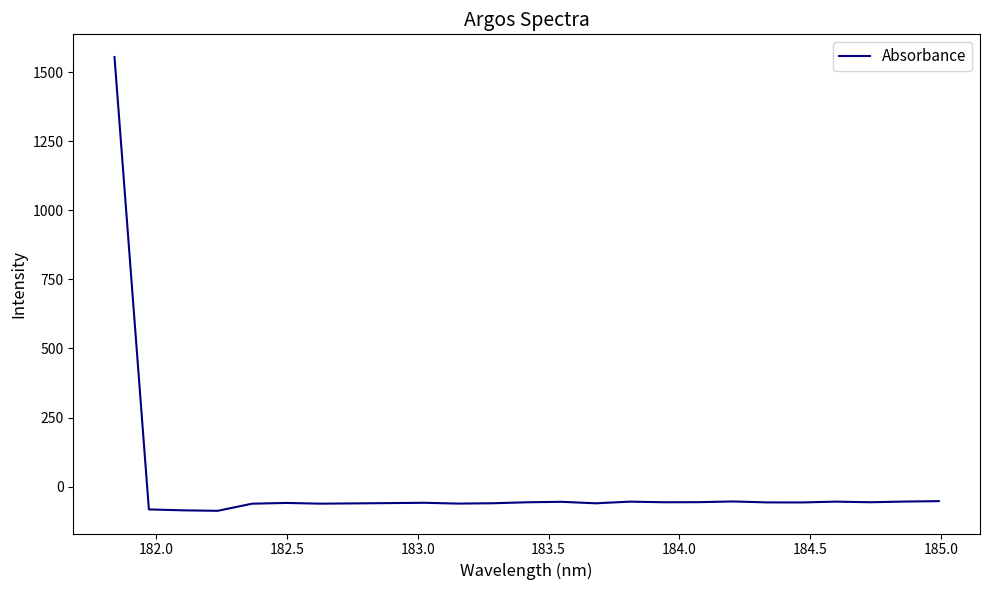

What is the smallest value displayed?

-87.8